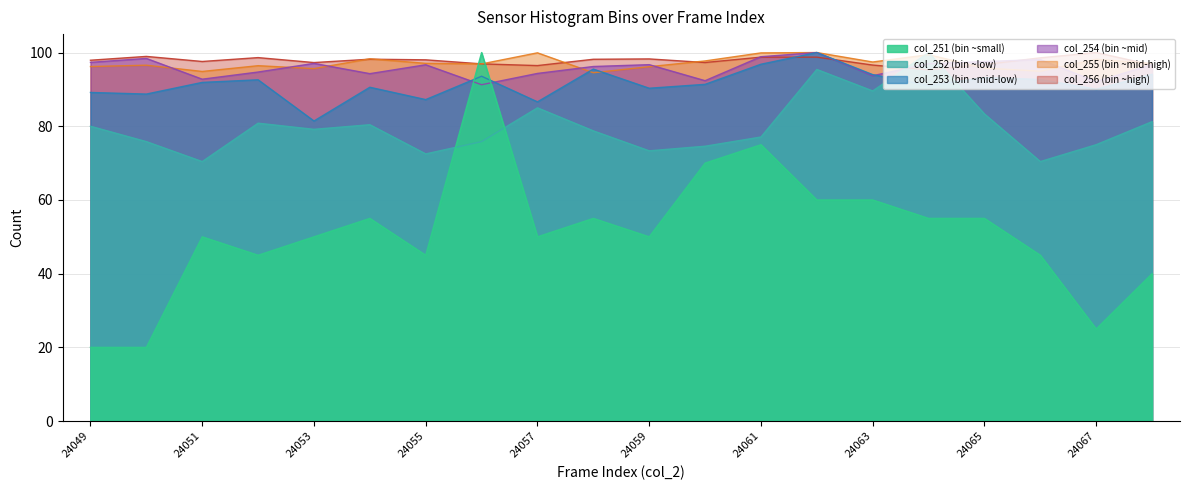

At how many categories does at least one series exceed 37?

20